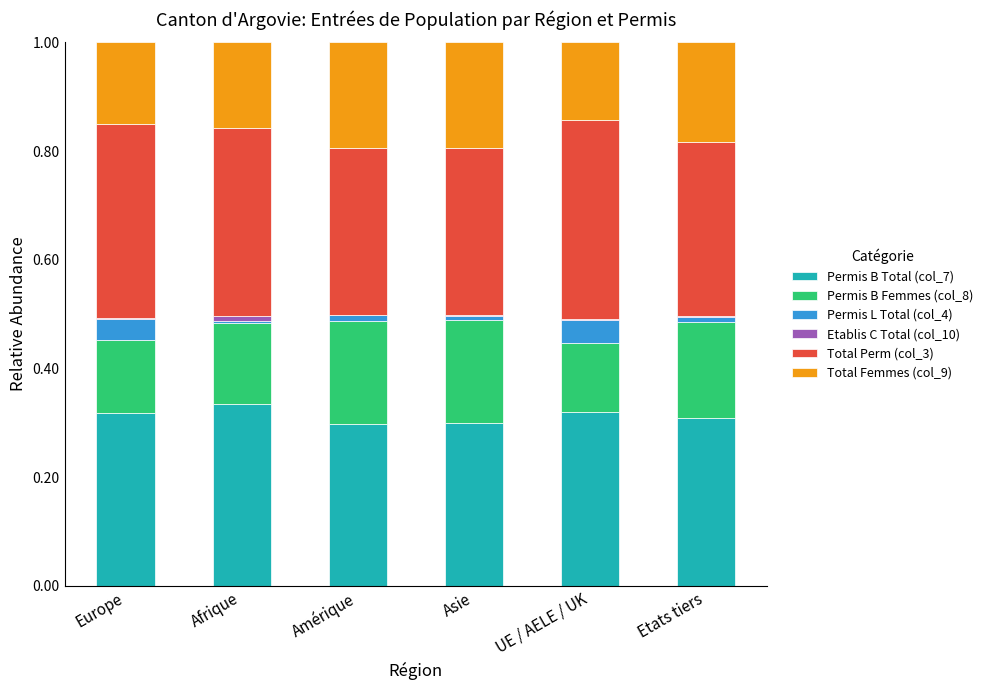

What is the difference between the maximum and minimum values in the Total Perm (col_3) series?

0.1